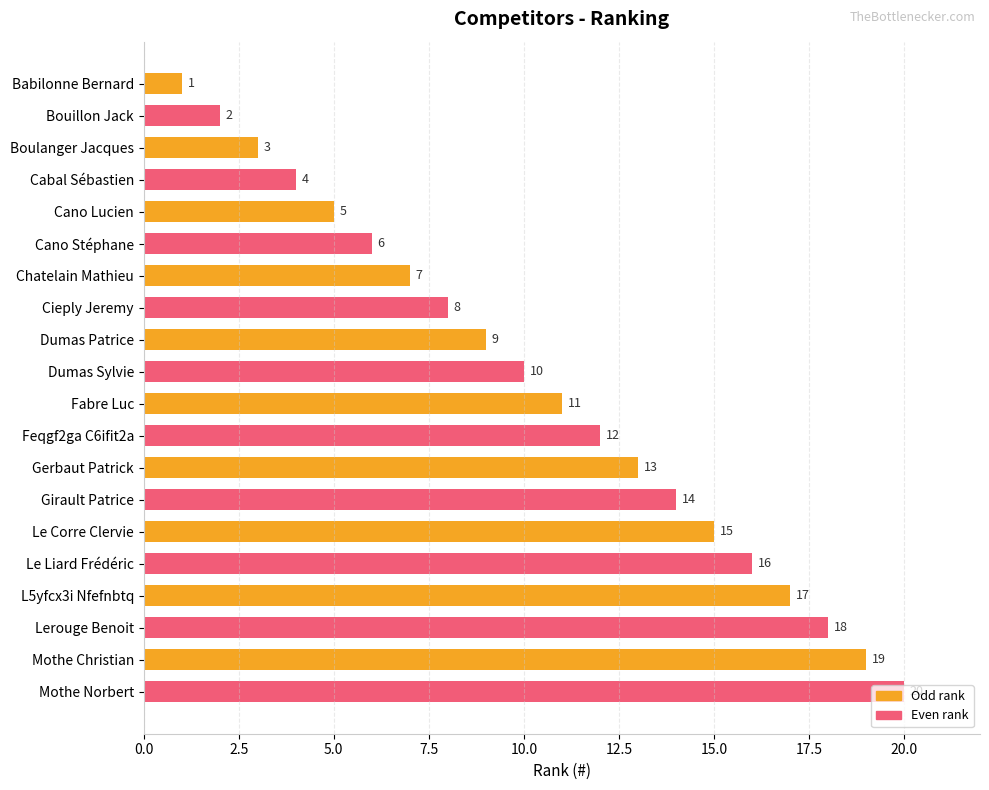

What is the change in value from Dumas Patrice to Dumas Sylvie?

+1